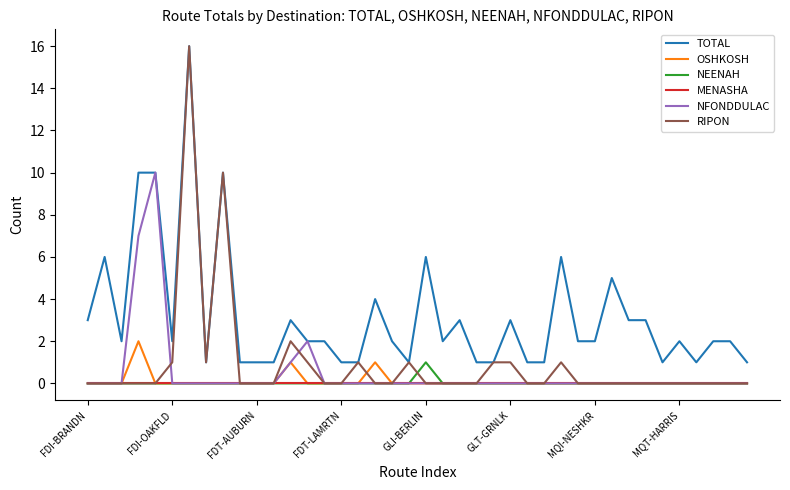

True or false: TOTAL and NEENAH intersect in this chart.

False